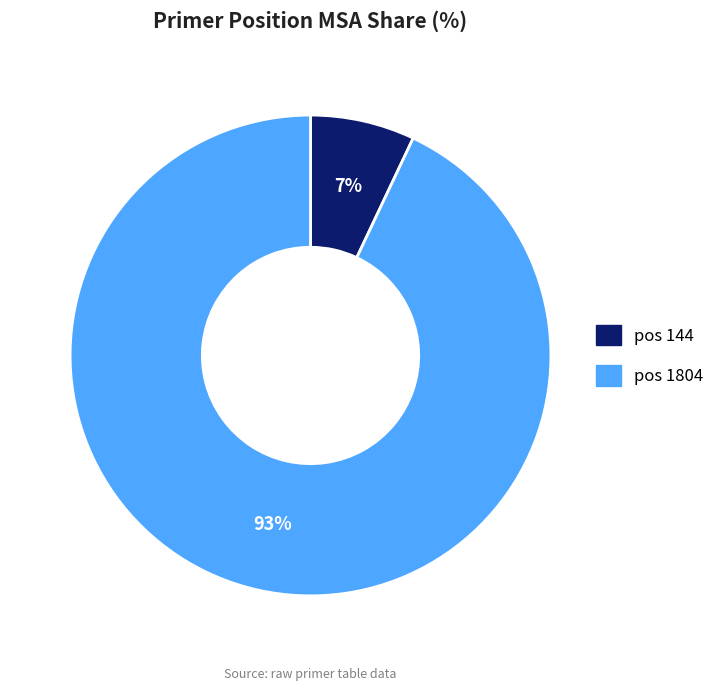

Count the number of slices in the pie.

2